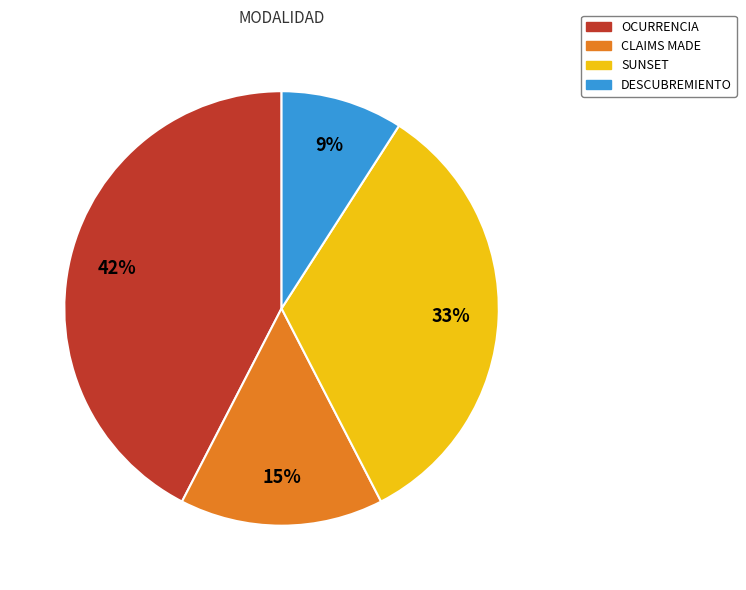

To the nearest percent, what percentage of the pie is SUNSET?

33%